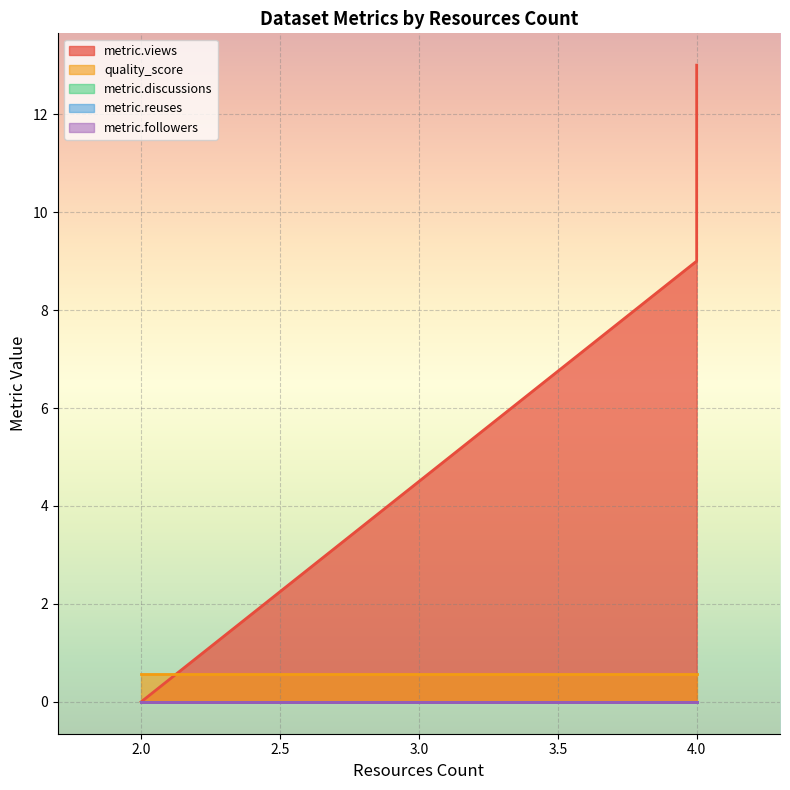

The quality_score series shows 0.6 at 2. True or false?

True